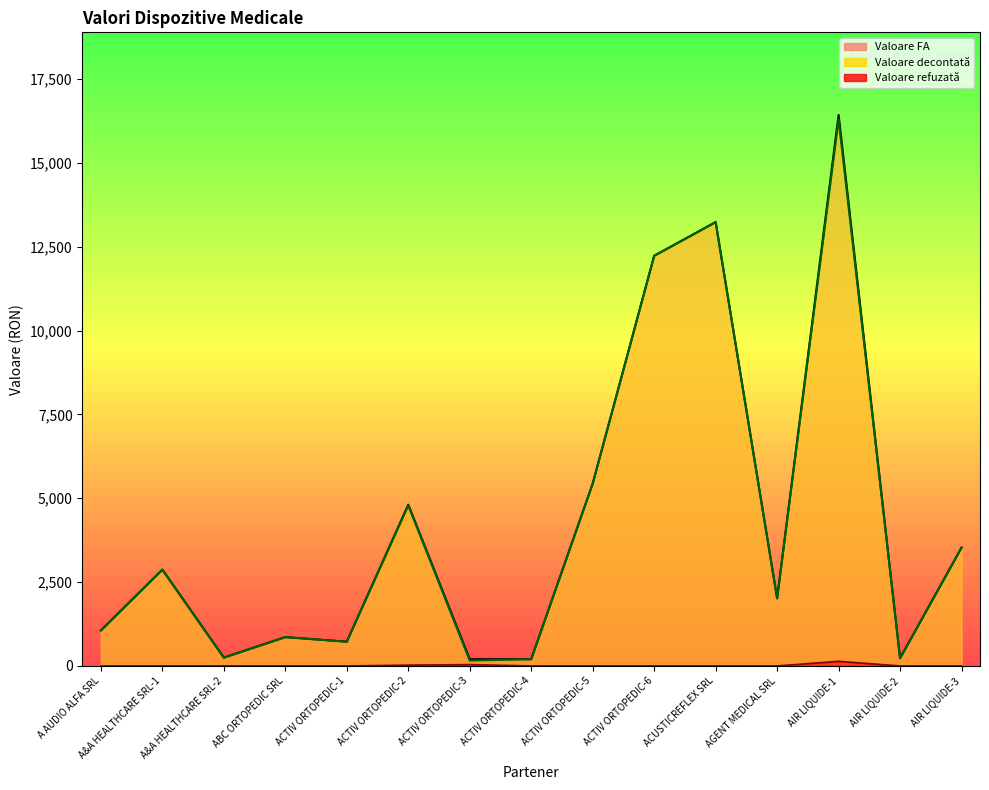

How many data points in Valoare decontată are less than 2016?

7